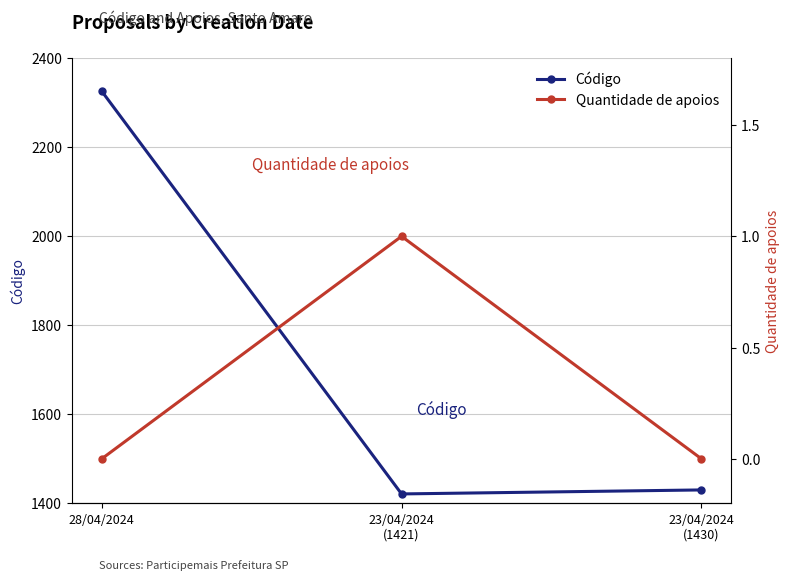

True or false: Código has a value of 783 at 23/04/2024
(1430).

False